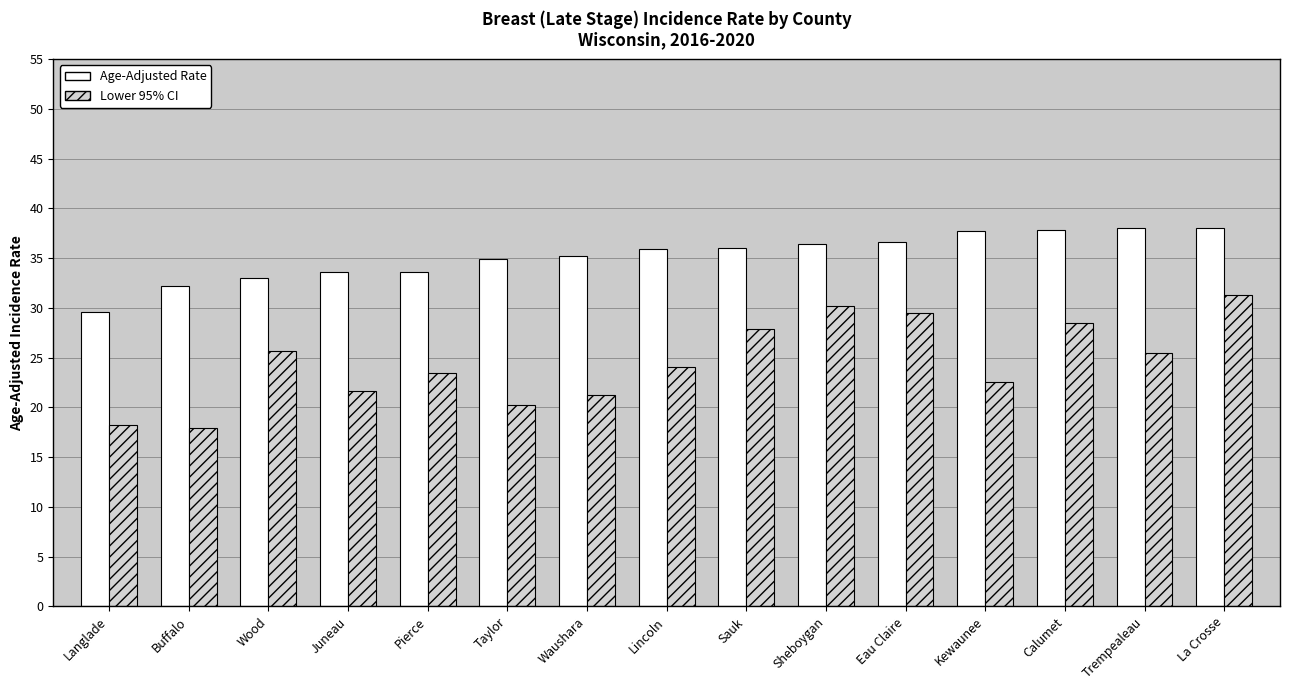

What is the difference between the highest and lowest values at Taylor?

14.7